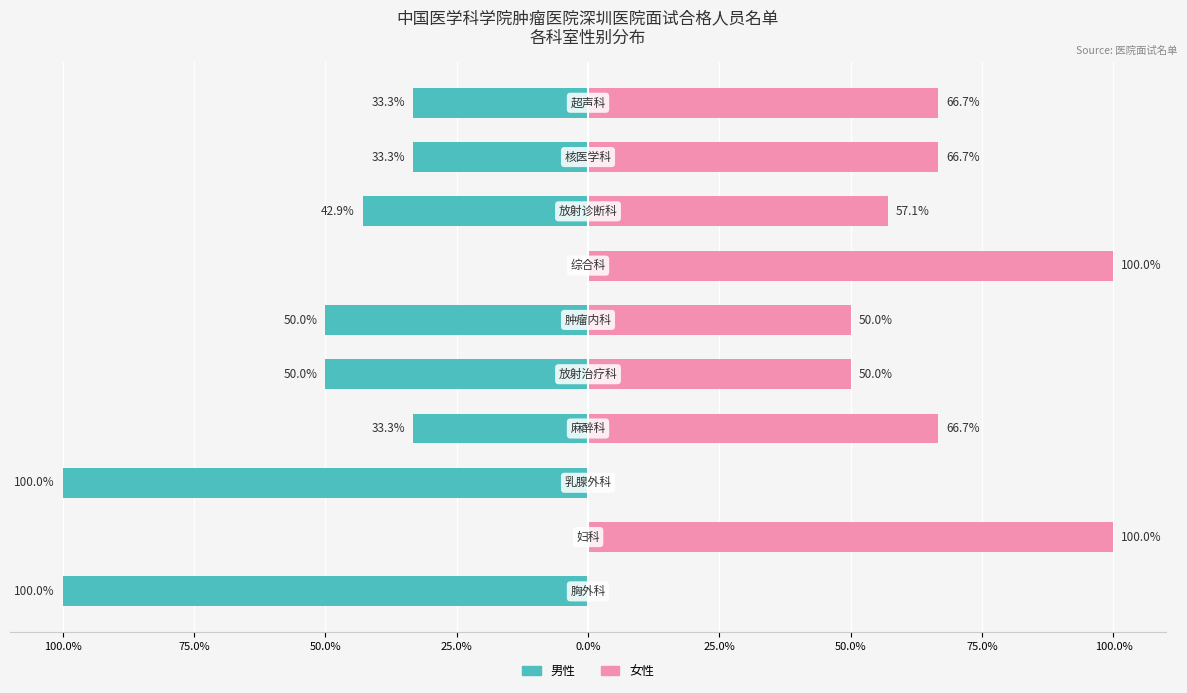

How many distinct data groups are displayed?

2